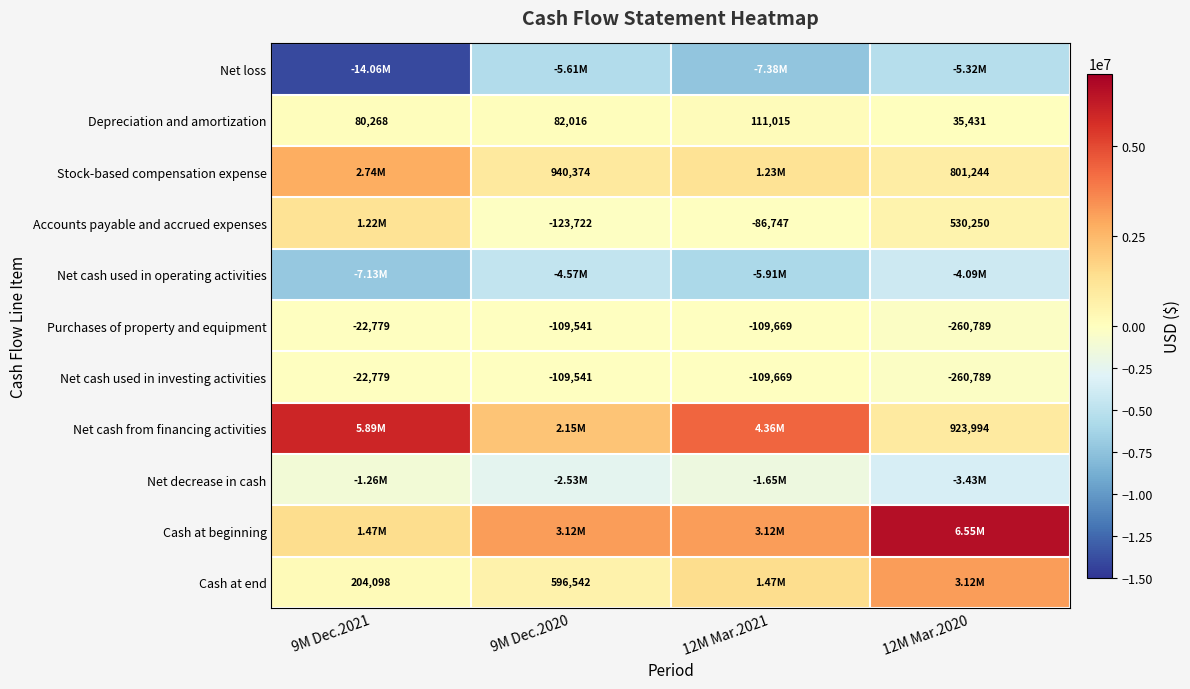

Is the value of Depreciation and amortization at 9M Dec.2020 greater than the value of Accounts payable and accrued expenses at 9M Dec.2020?

Yes